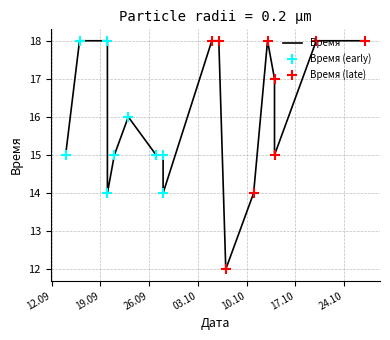

What is the change in value from 2017-10-05 to 2017-10-14?

-1